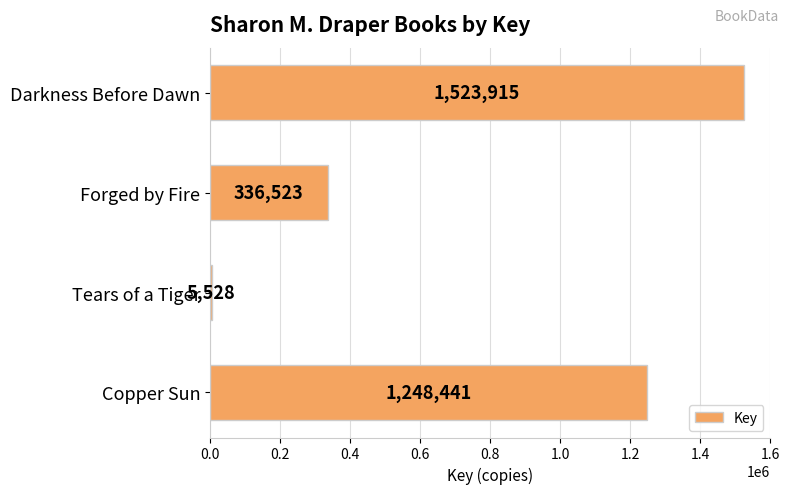

Reading top to bottom, list all the values displayed in this chart.

1523915	336523	5528	1248441